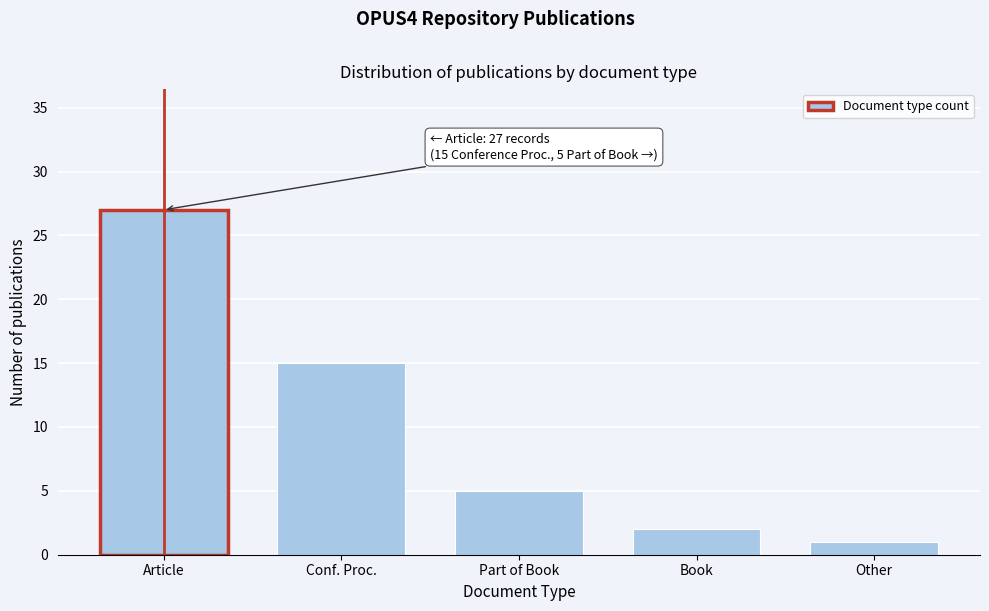

Reading left to right, list all the values displayed in this chart.

27	15	5	2	1